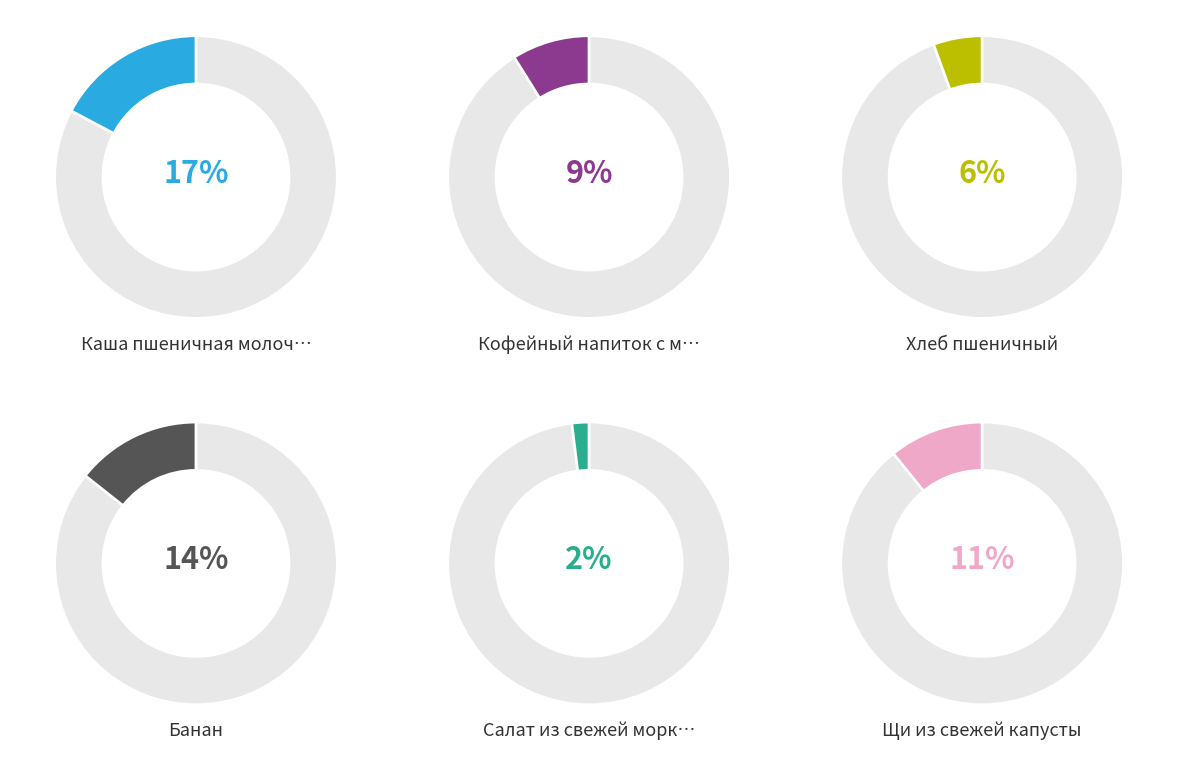

What is the ratio of the value at Щи из свежей капусты to the value at Хлеб пшеничный?

1.9